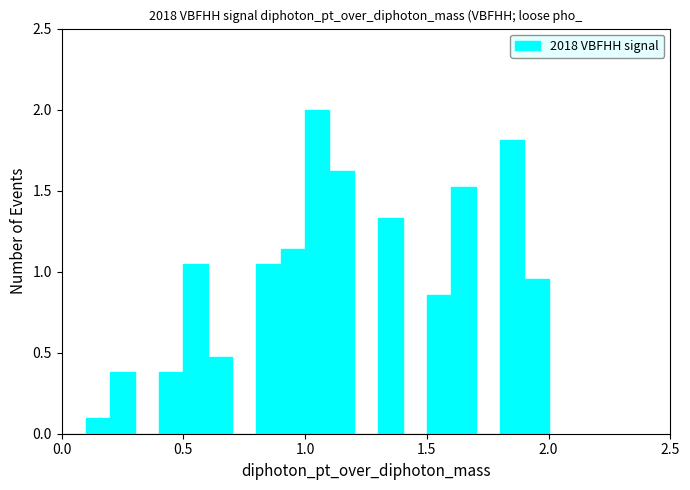

Around what value on the x-axis is the tallest bar? Give the approximate position of its centre, as read against the axis.

1.05